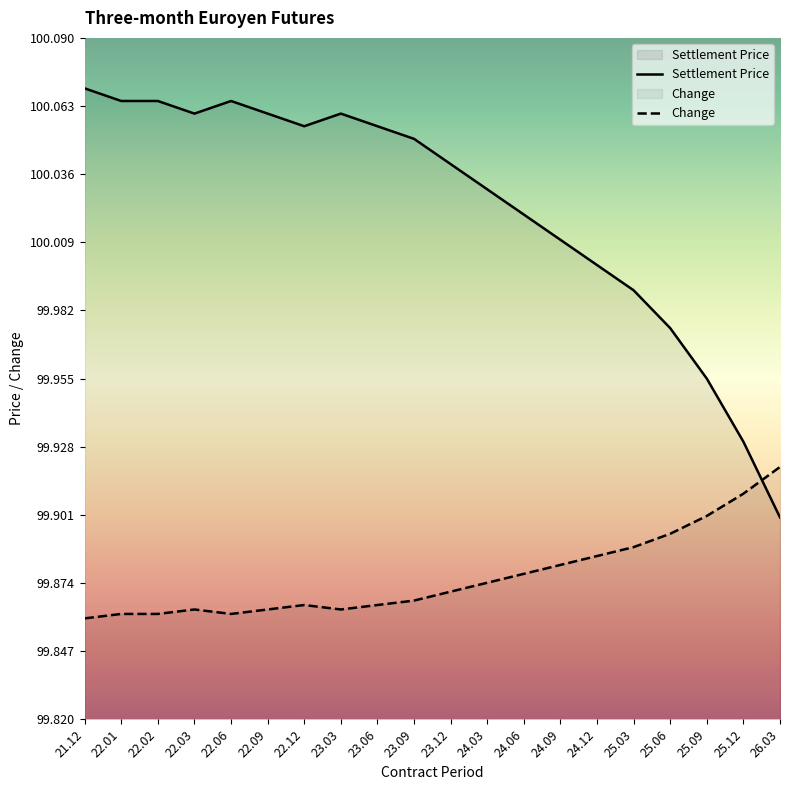

Between which two adjacent categories do Change and Settlement Price first intersect?

25.12 and 26.03